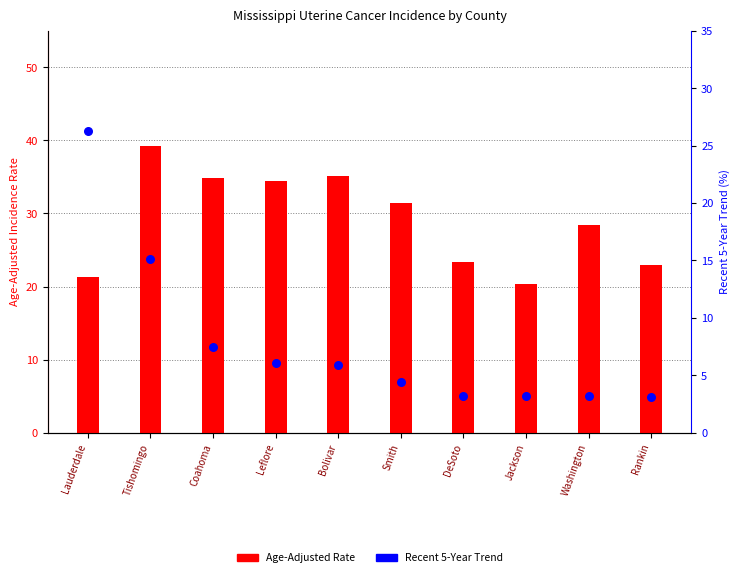

Which series reaches the minimum Y coordinate?

Recent 5-Year Trend